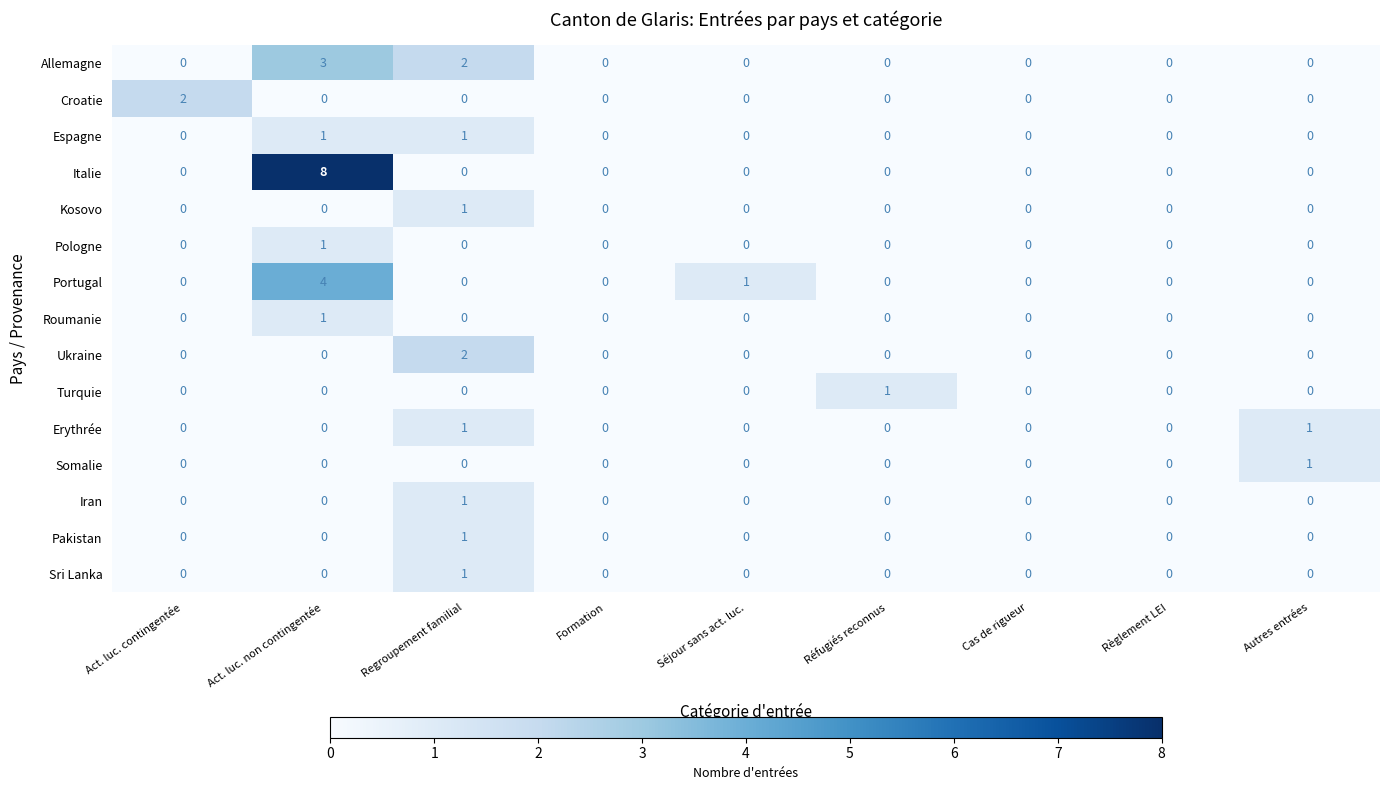

True or false: Iran has a value of 0 at Autres entrées.

True